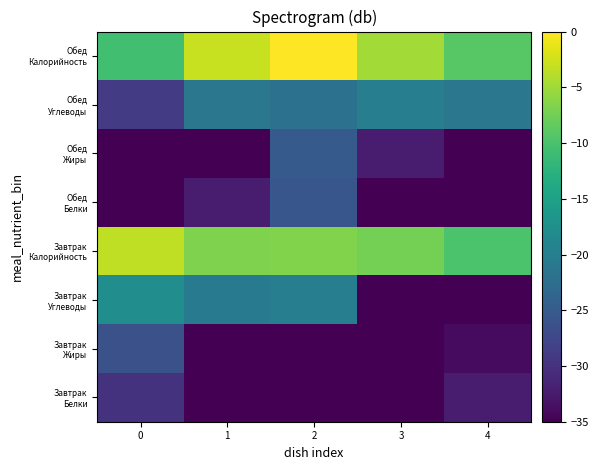

At which category is the sum across all series the highest?

2